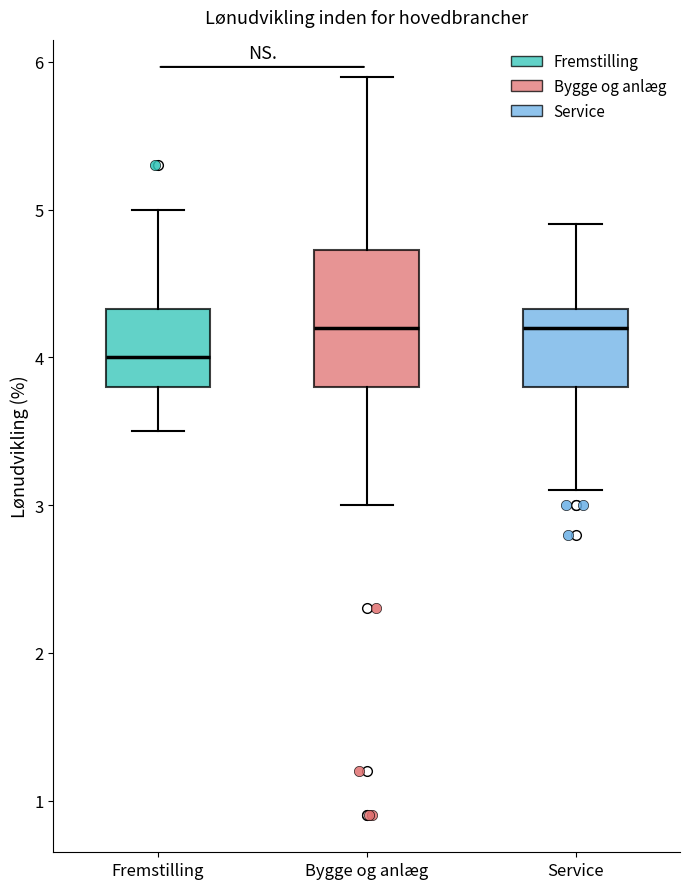

Which box is the tallest, from its lower edge to its upper edge?

Bygge og anlæg